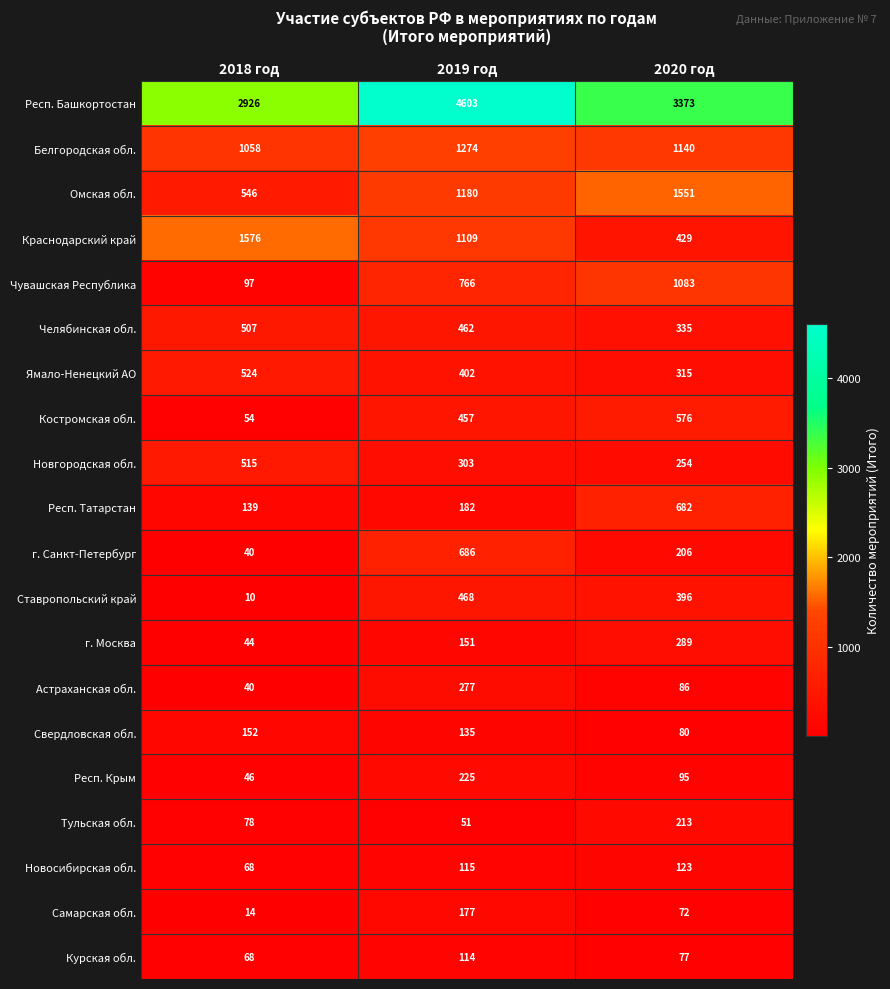

Count the number of categories in the chart.

3